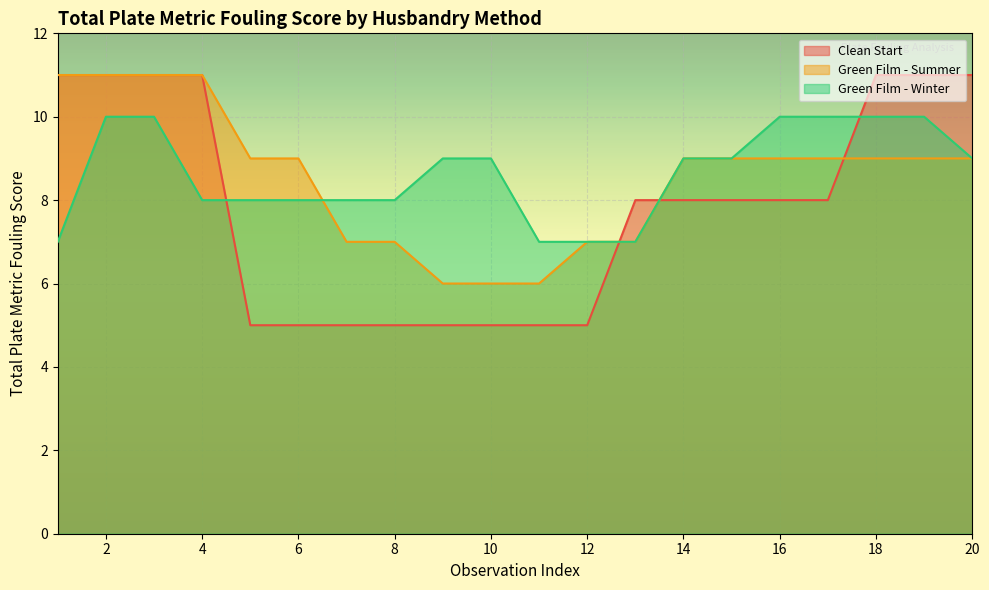

List the series in order of their peak value, highest first.

Clean Start, Green Film - Summer, Green Film - Winter